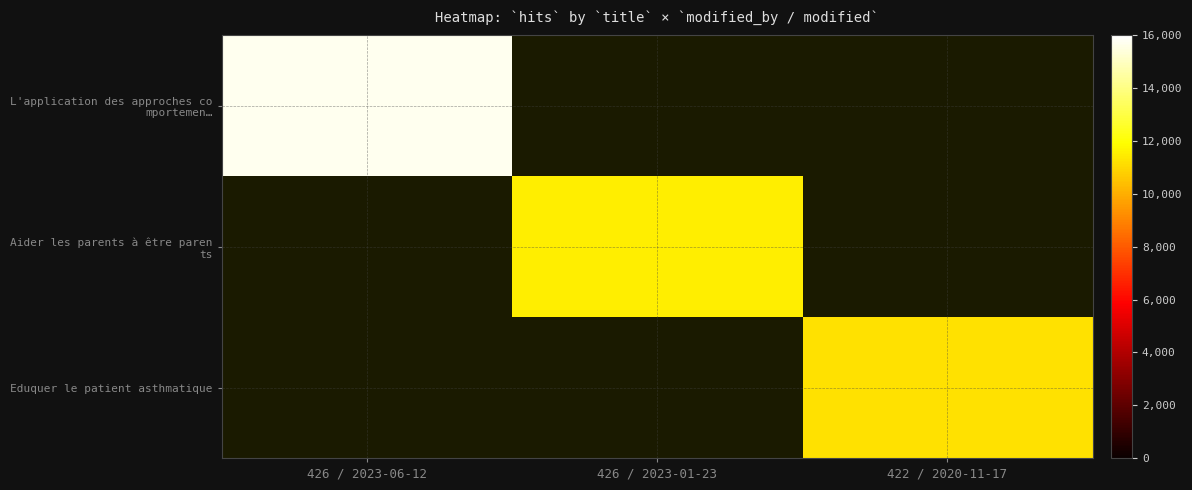

What value does the Aider les parents à être paren ts series have at 426 / 2023-01-23?

11558.0